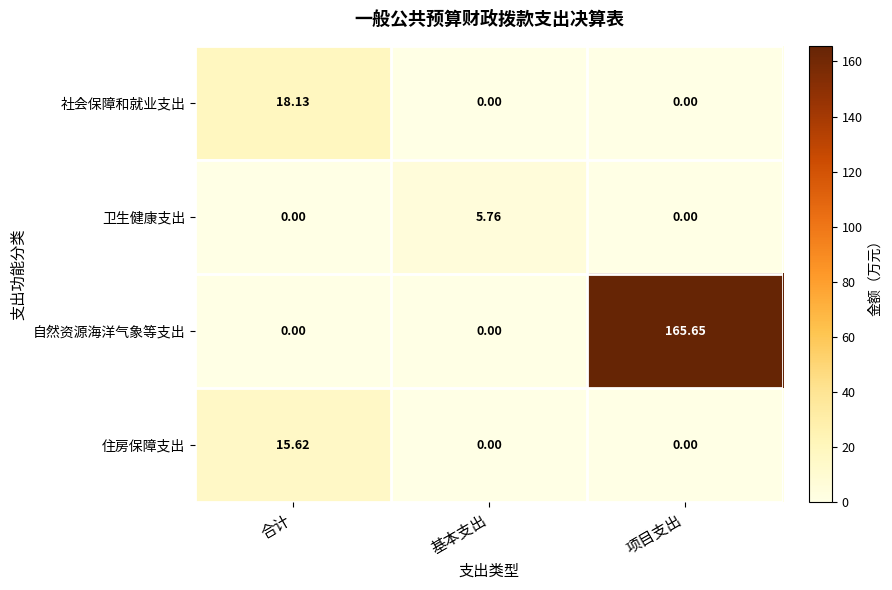

Rank the series by their maximum value, from highest to lowest.

自然资源海洋气象等支出, 社会保障和就业支出, 住房保障支出, 卫生健康支出